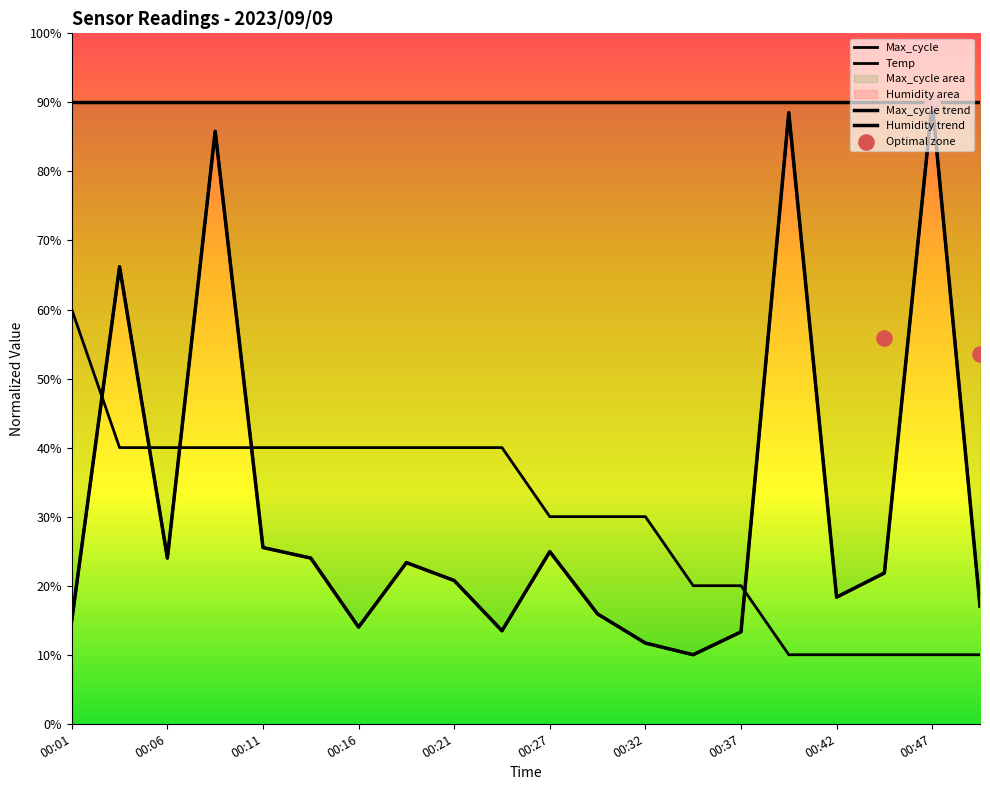

Which series has the largest total across all categories?

Max_cycle